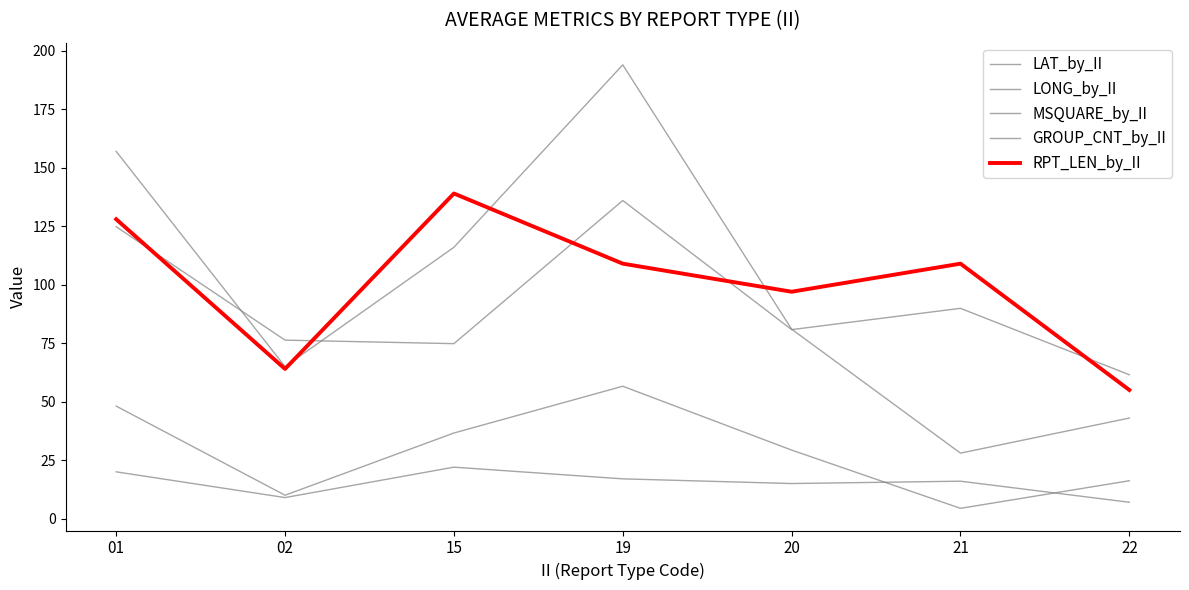

Reading left to right, what are all the values shown in this chart?

LAT_by_II: 48.1	10.0	36.6	56.6	29.3	4.4	16.2
LONG_by_II: 124.8	76.3	74.8	136.0	80.8	89.9	61.5
MSQUARE_by_II: 157.0	65.0	116.0	194.0	81.0	28.0	43.0
GROUP_CNT_by_II: 20.0	9.0	22.0	17.0	15.0	16.0	7.0
RPT_LEN_by_II: 128.0	64.0	139.0	109.0	97.0	109.0	55.0